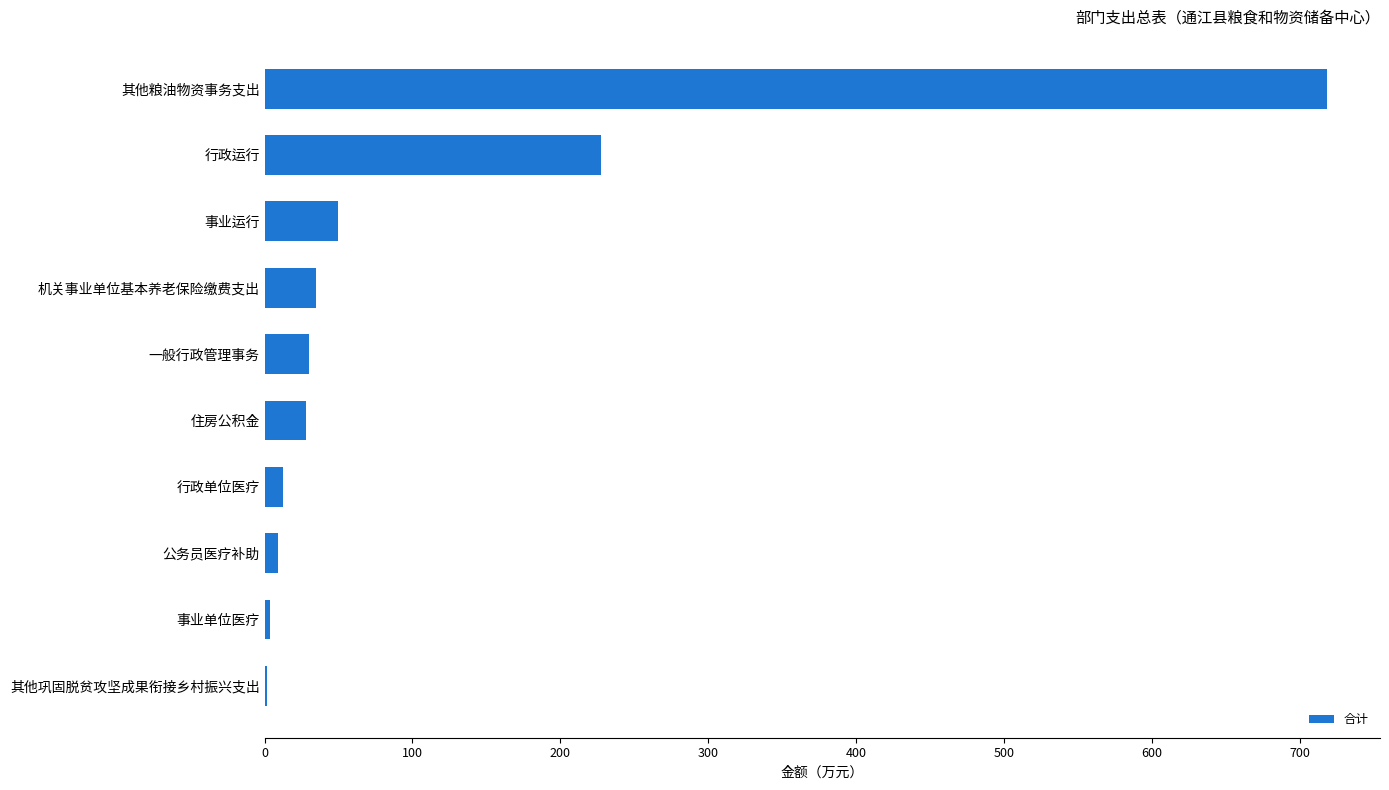

Read the value at 机关事业单位基本养老保险缴费支出.

34.5